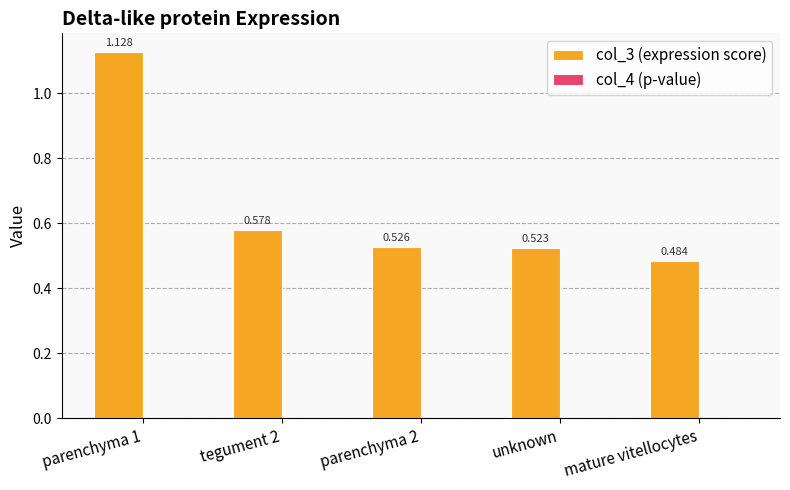

At which label is col_3 (expression score) closest to 0?

mature vitellocytes